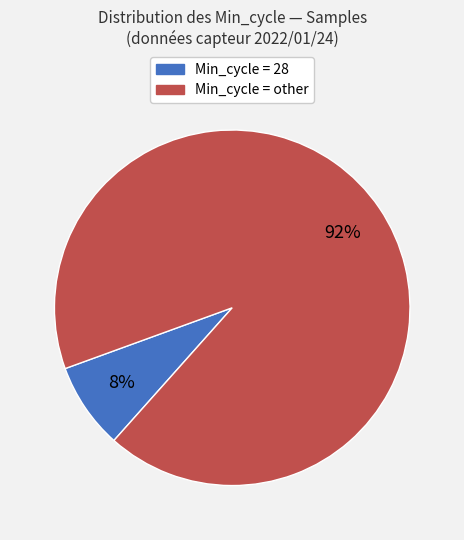

Is there any slice that represents more than half of the pie?

Yes